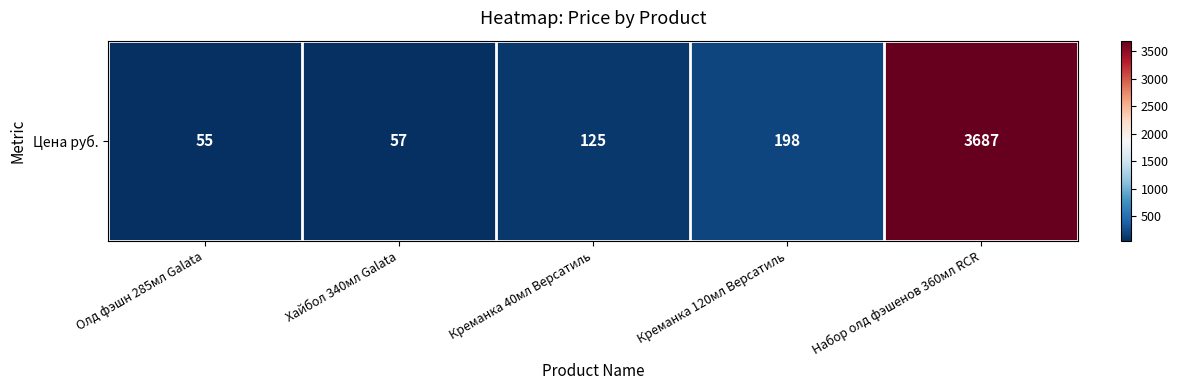

What is the smallest value displayed?

55